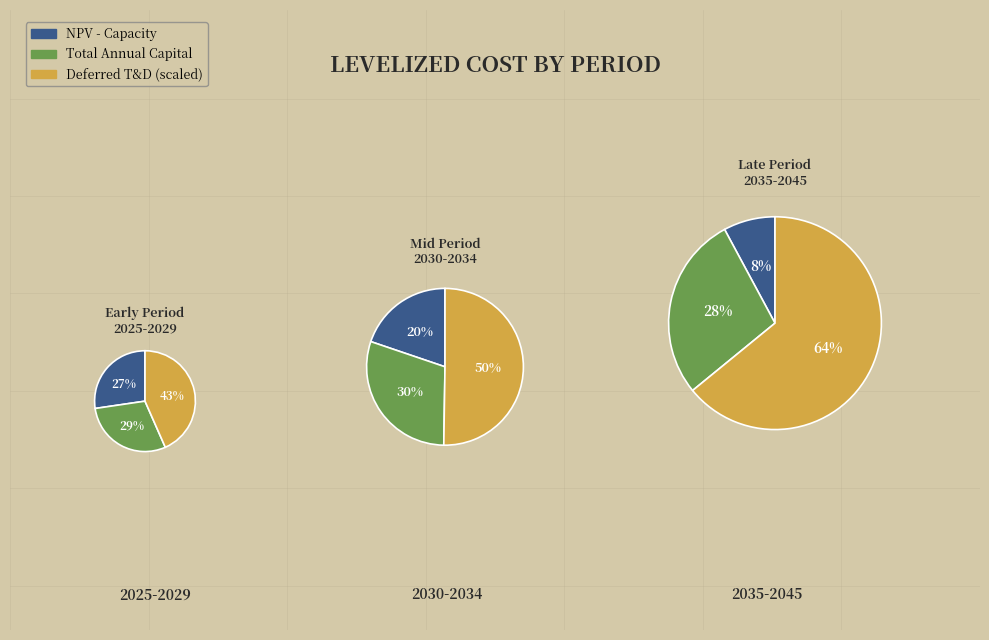

Combined, do 2038 and 2033 account for over 50%?

No